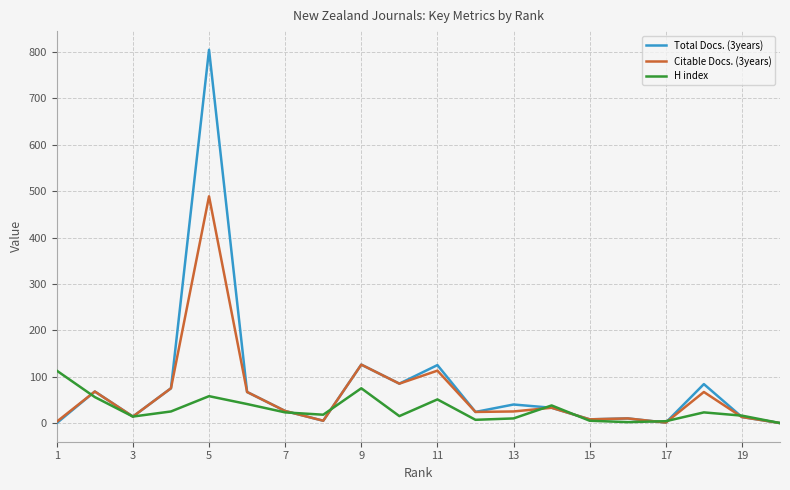

What is the greatest value displayed?

805